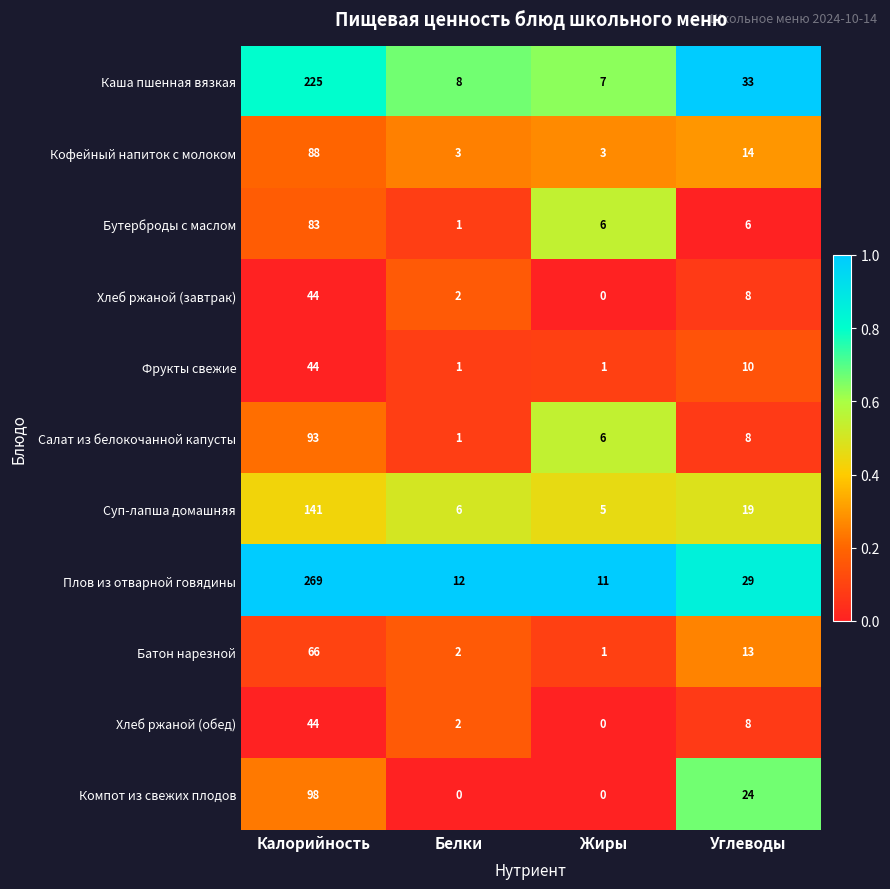

Is the value of Каша пшенная вязкая at Калорийность greater than the value of Хлеб ржаной (завтрак) at Калорийность?

Yes